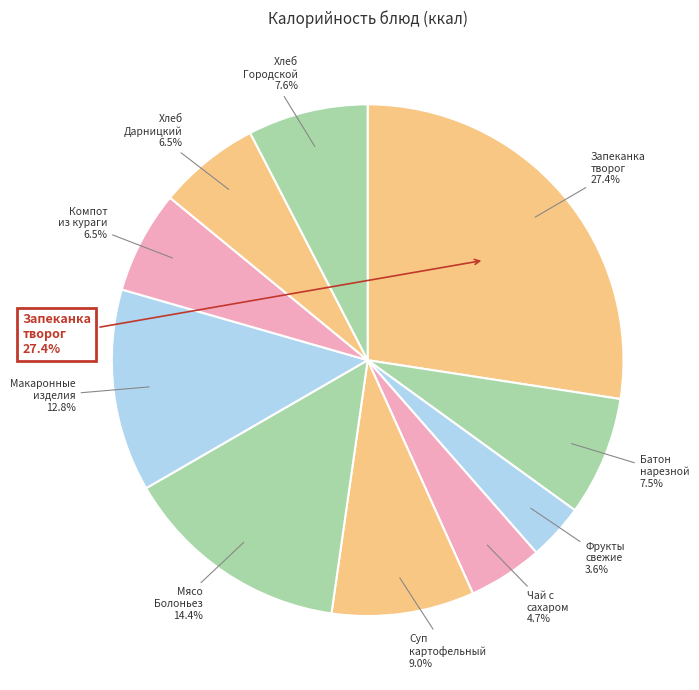

Is there any slice that represents more than half of the pie?

No